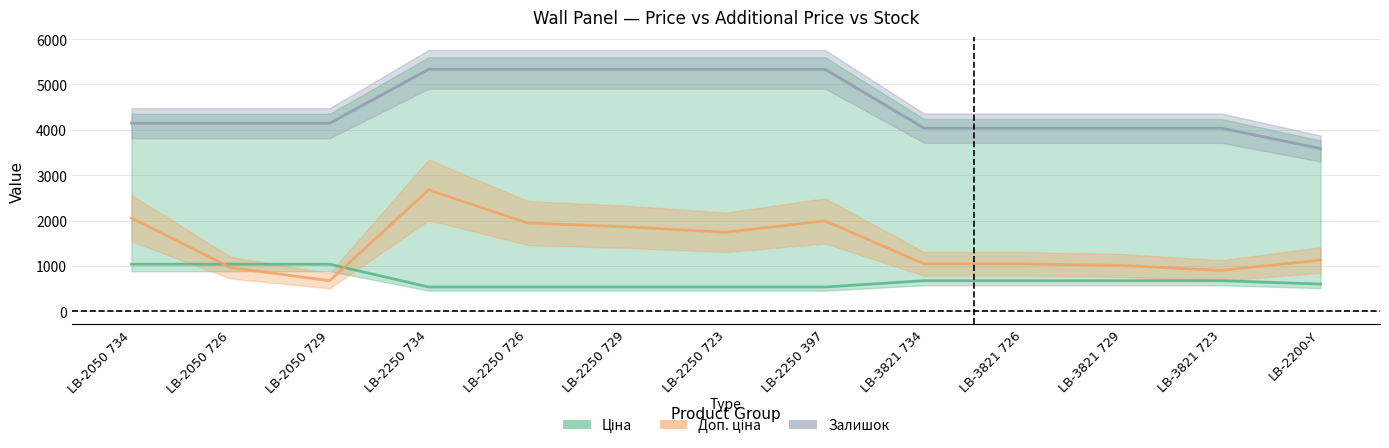

Does the chart display data point markers on the line(s)?

No